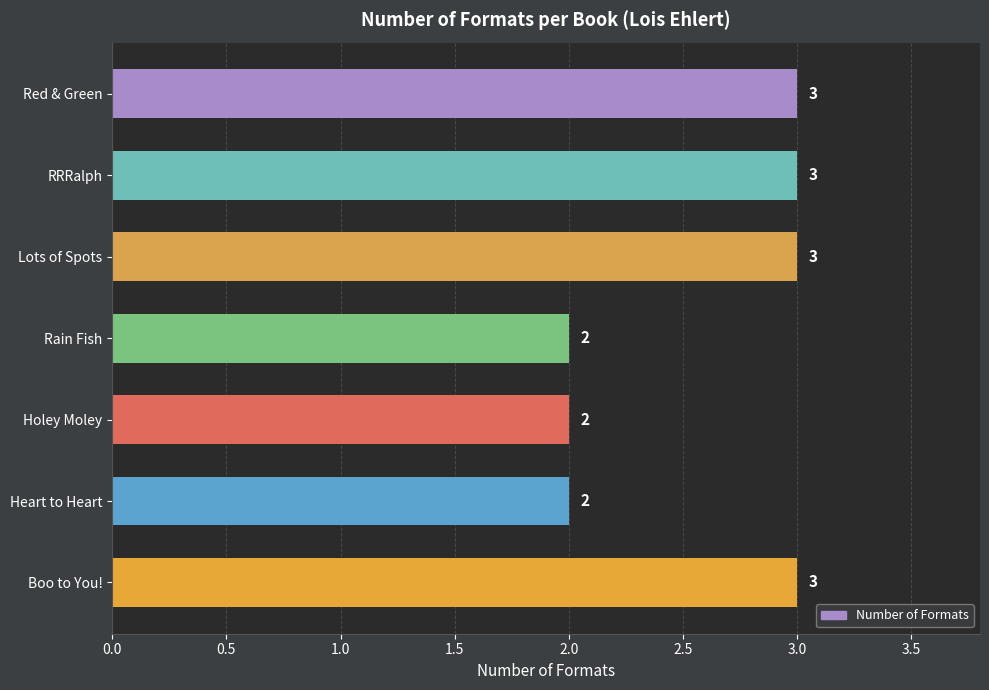

Does the chart contain stacked bars?

No